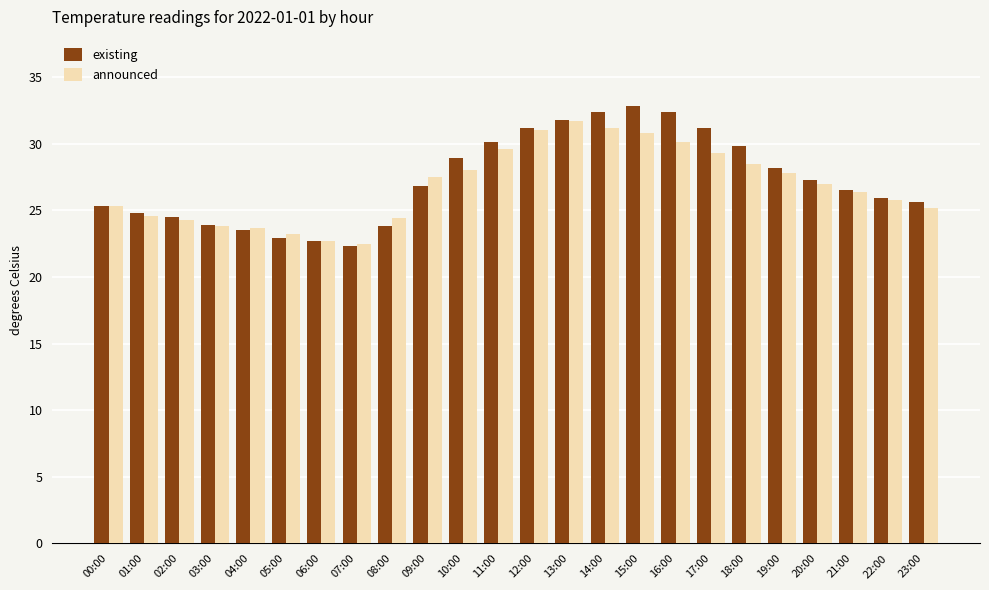

What is the maximum value shown in the chart?

32.8